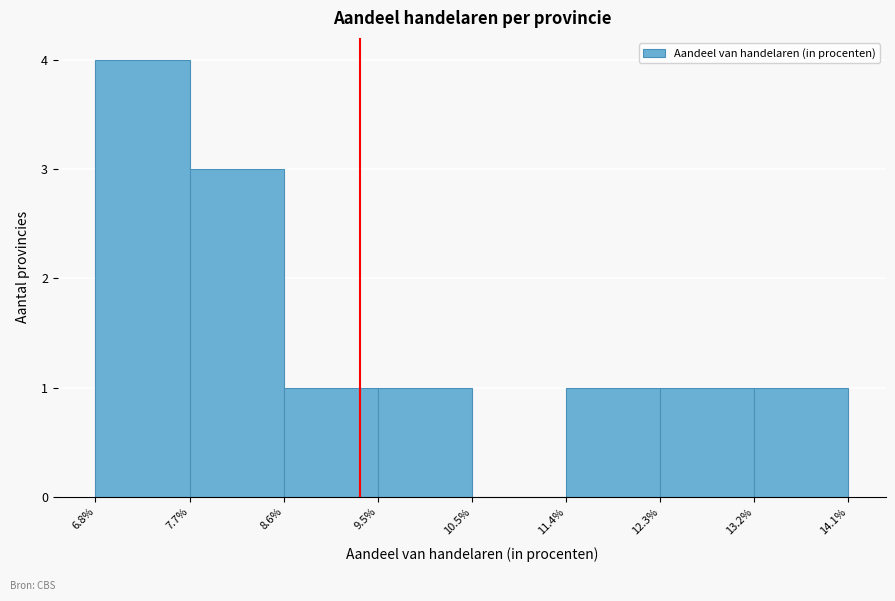

Reading left to right, list every bar in this chart as the range it spans on the x-axis followed by its height. The values are not printed on the chart, so give them approximately, as read against the axis.

6.8% to 7.7%: 4
7.7% to 8.6%: 3
8.6% to 9.5%: 1
9.5% to 10.5%: 1
10.5% to 11.4%: 0
11.4% to 12.3%: 1
12.3% to 13.2%: 1
13.2% to 14.1%: 1